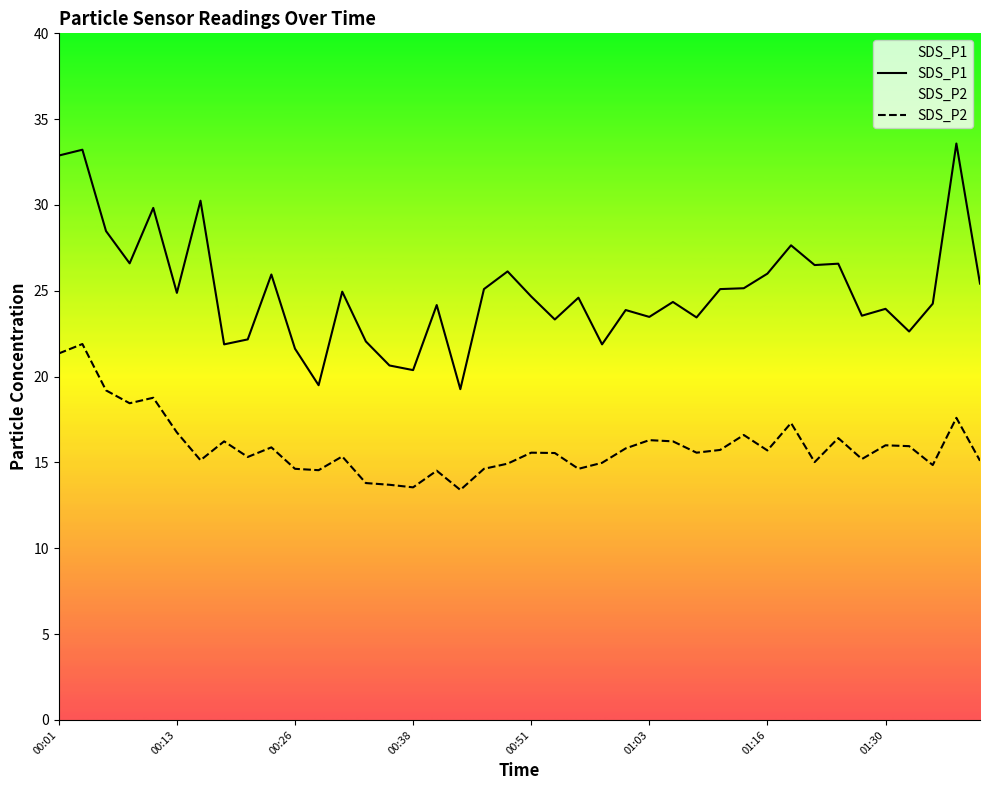

How many categories are shown in the chart?

40